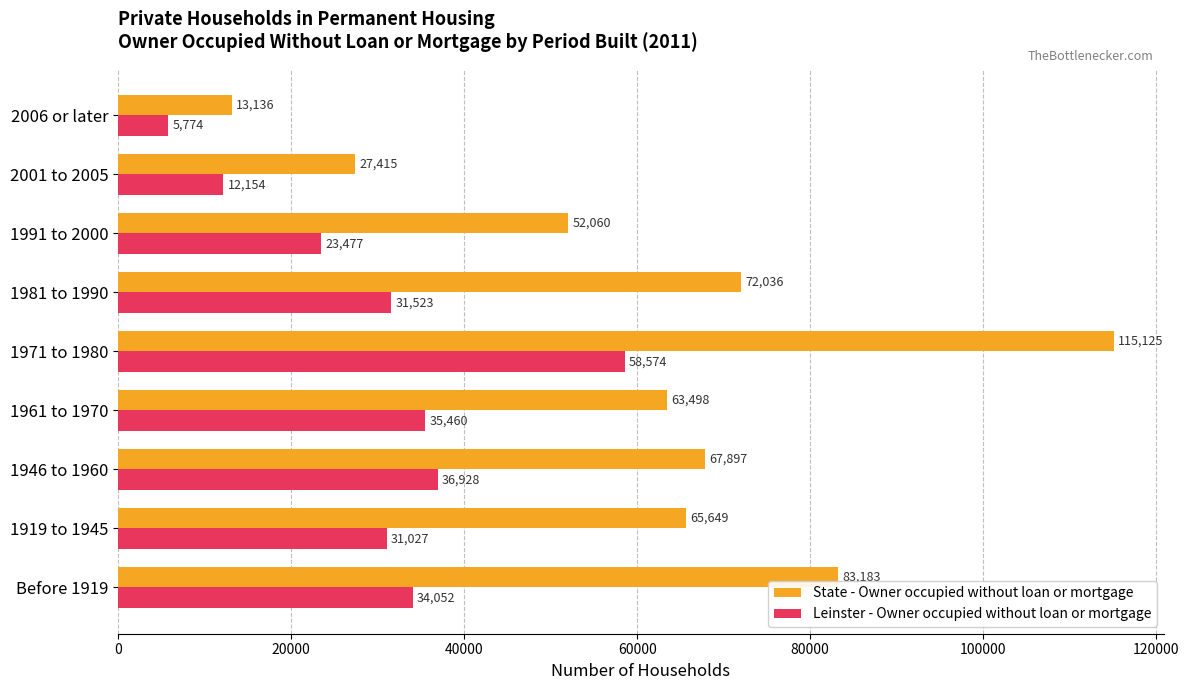

Is it true that State - Owner occupied without loan or mortgage equals 65649 at 1919 to 1945?

True